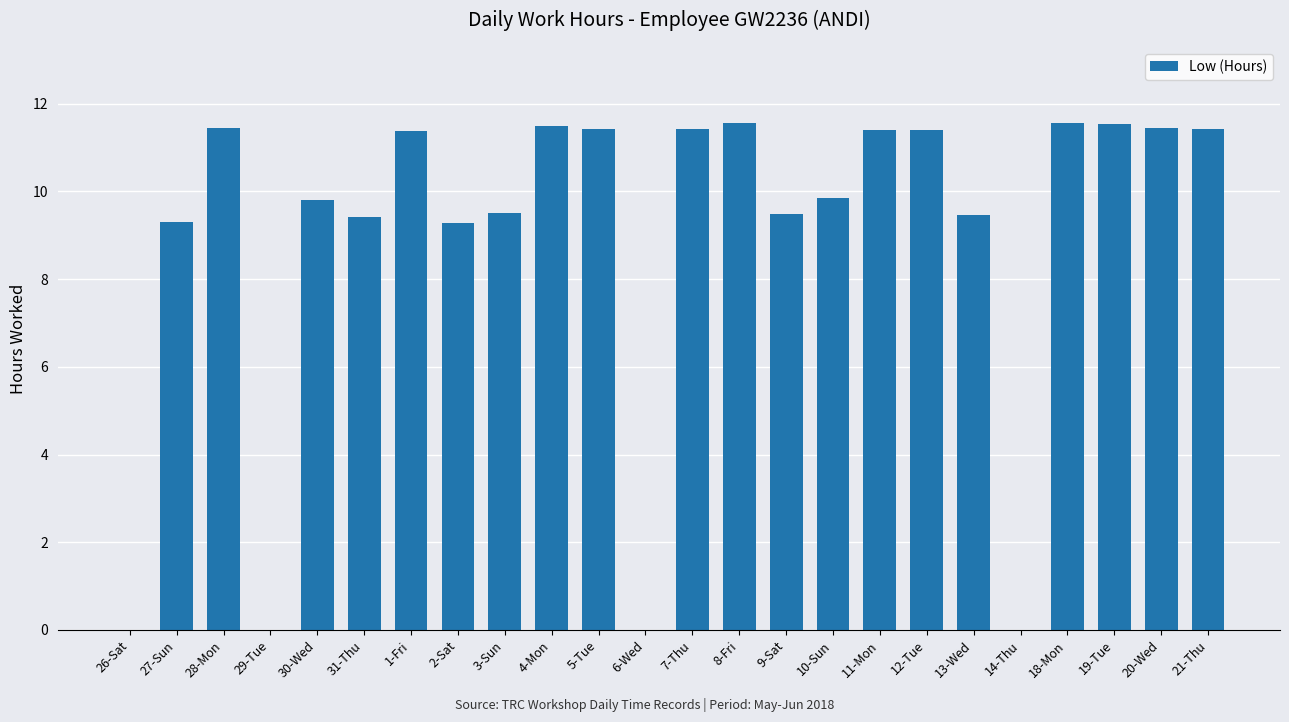

Approximately how many times larger is the value at 21-Thu compared to 11-Mon?

1.0